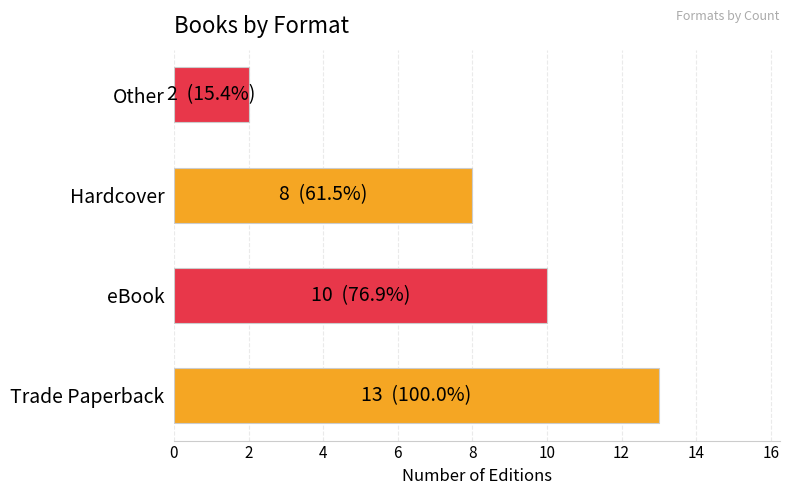

What is the change in value from Trade Paperback to eBook?

-3